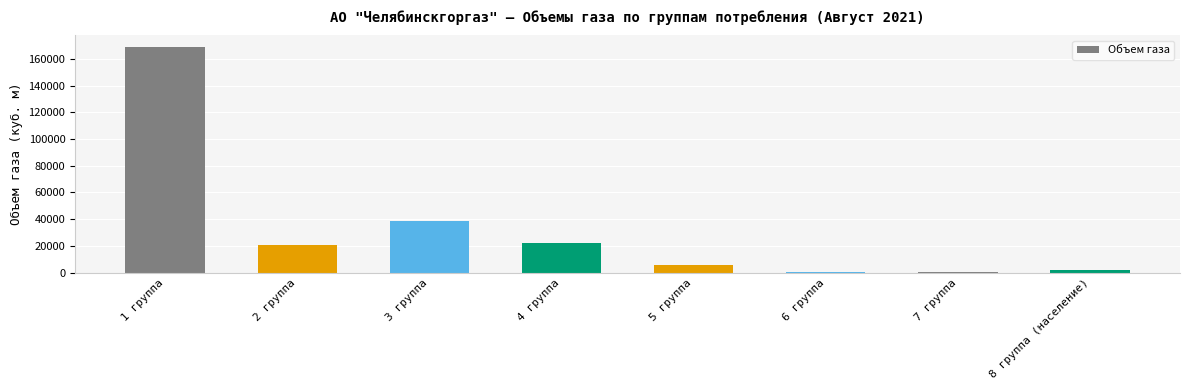

Which category has the highest value across all series?

1 группа